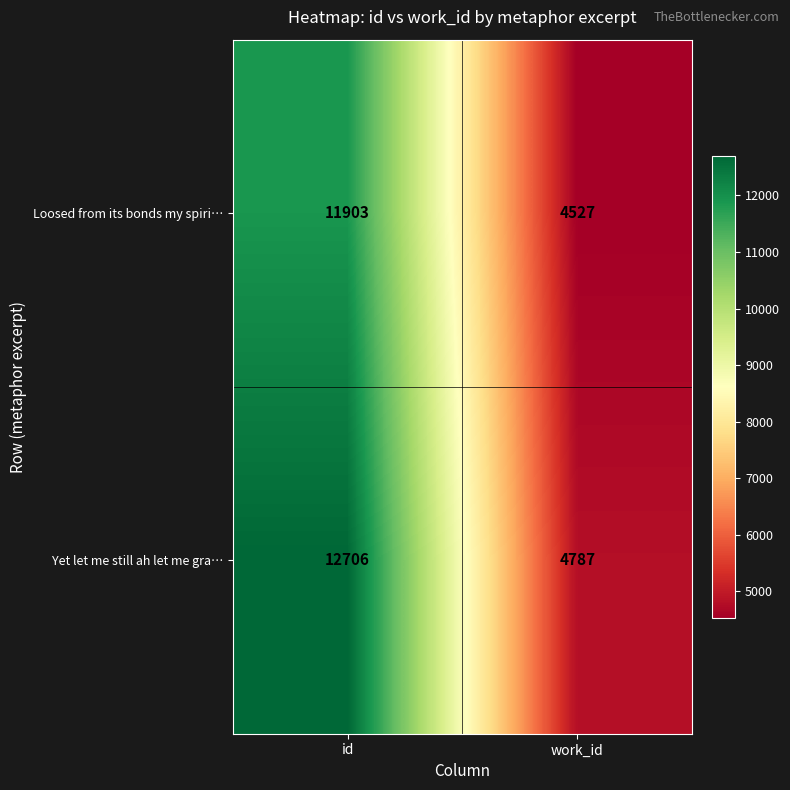

Which series has the widest spread of values?

Yet let me still ah let me gra…